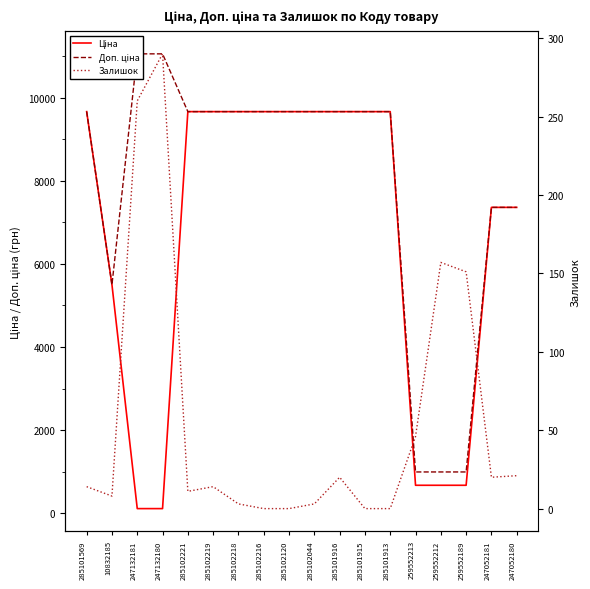

Where does the Ціна series first go above 9664?

285101569